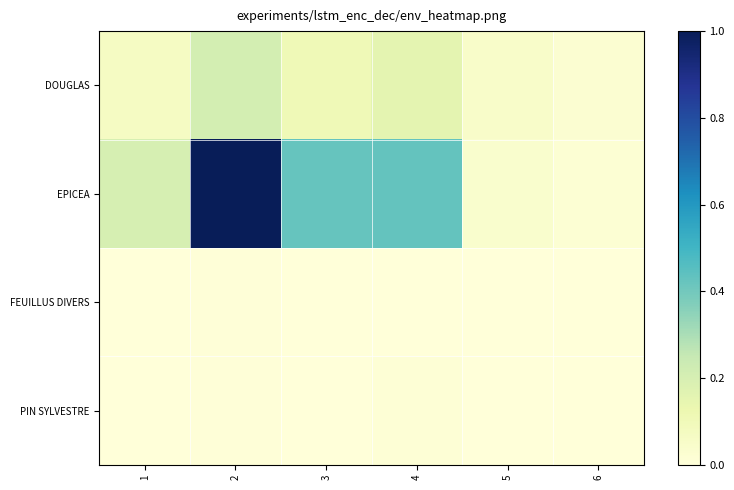

Which series has the largest range (max minus min)?

EPICEA